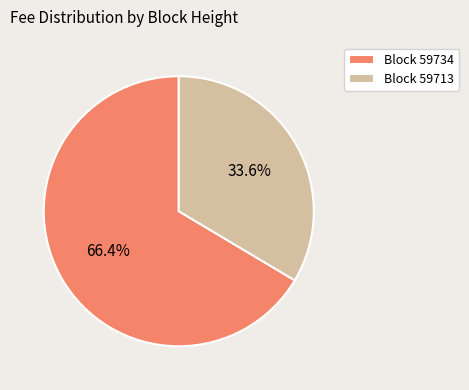

Rank the categories by value from lowest to highest.

Block 59713, Block 59734